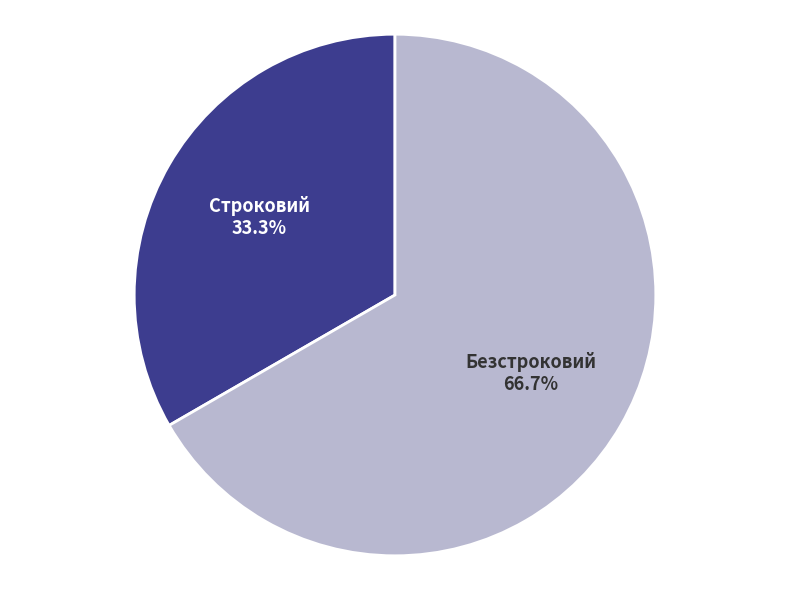

What is the largest slice in the pie chart?

Безстроковий